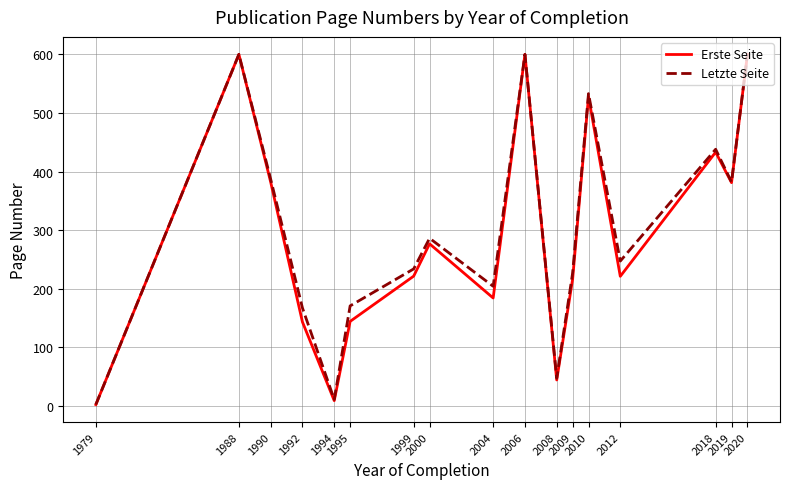

What is the difference between the maximum and minimum values in the Erste Seite series?

598.0